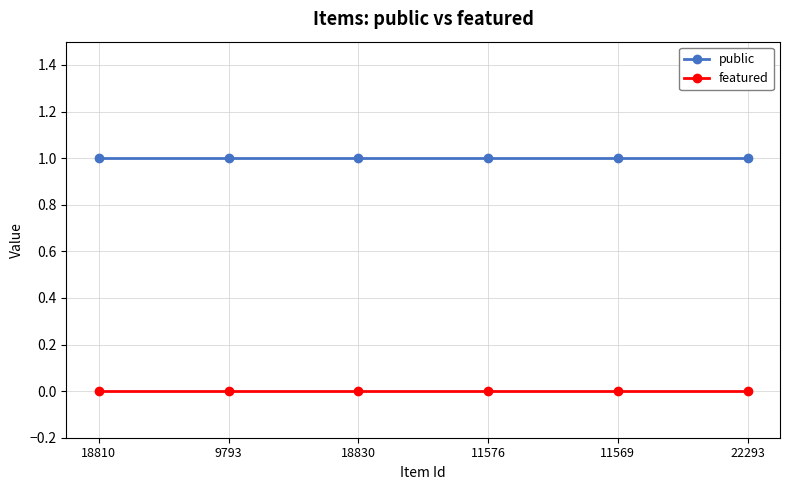

Reading right to left, extract all data points from this chart.

public: 22293=1	11569=1	11576=1	18830=1	9793=1	18810=1
featured: 22293=0	11569=0	11576=0	18830=0	9793=0	18810=0